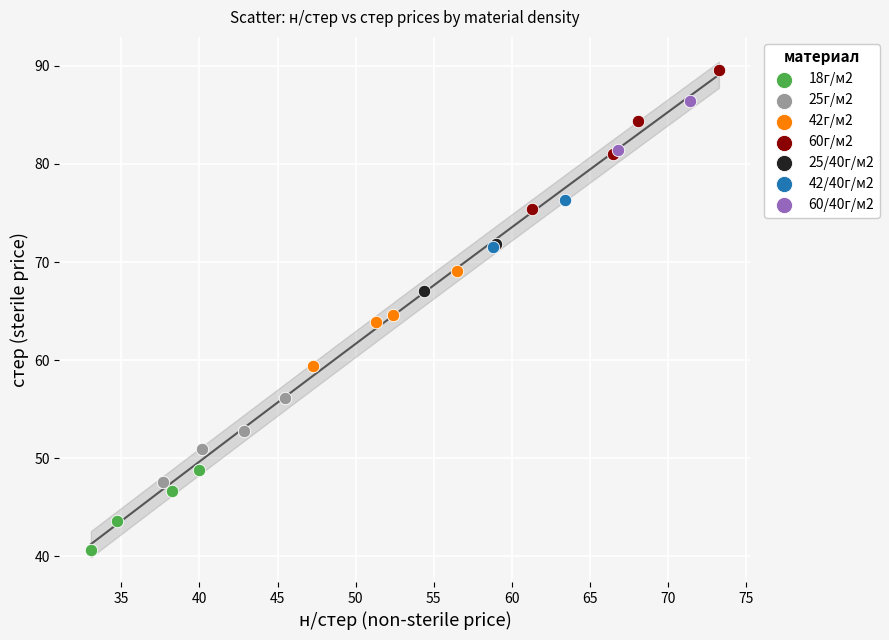

Which series contains the highest Y value?

60г/м2